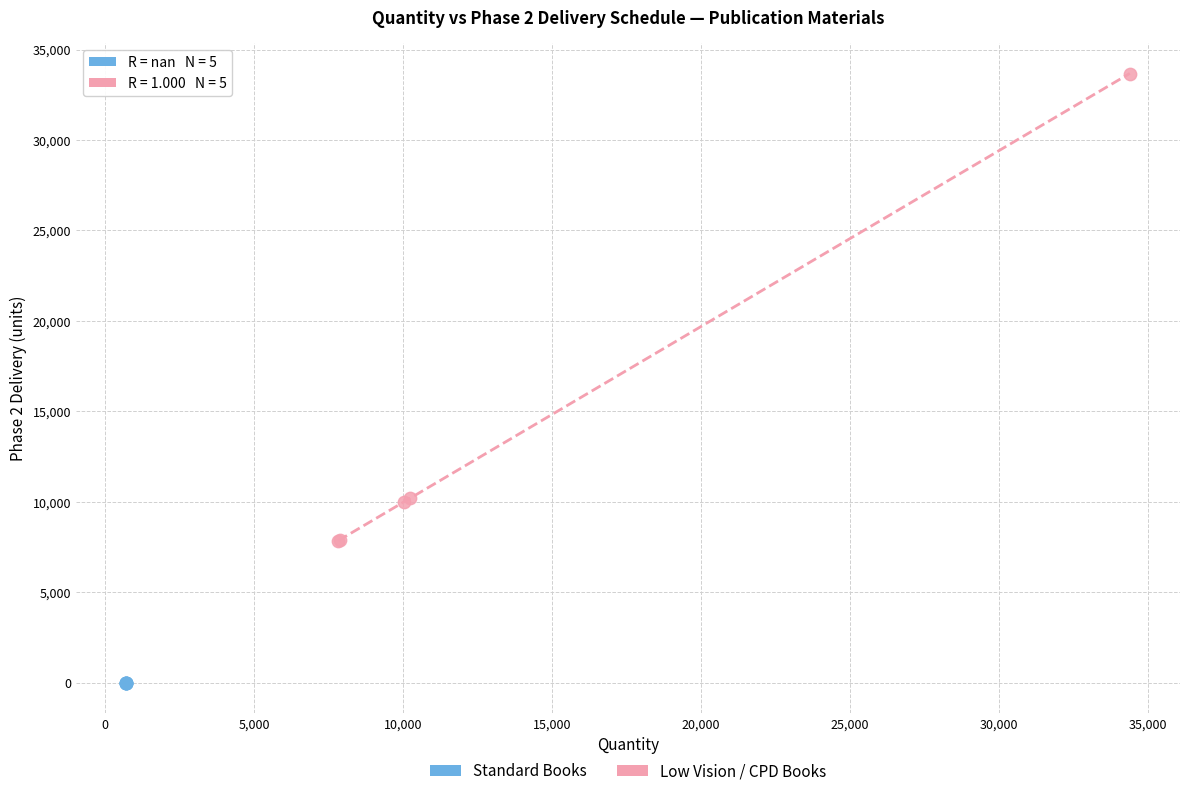

Which series reaches the maximum Y coordinate?

Low Vision / CPD Books